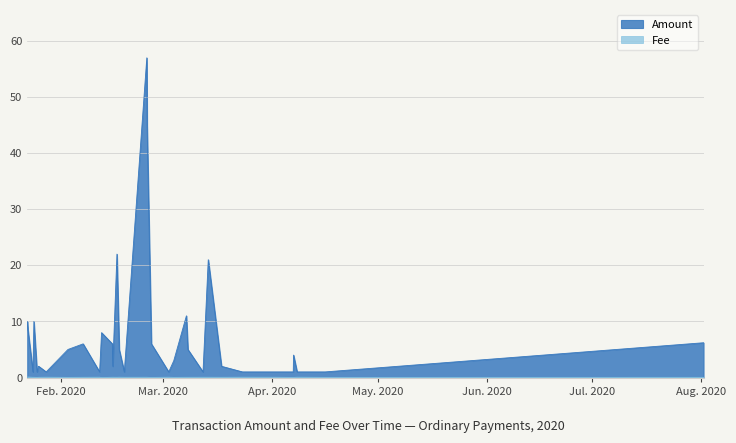

Which series has the largest total across all categories?

Amount